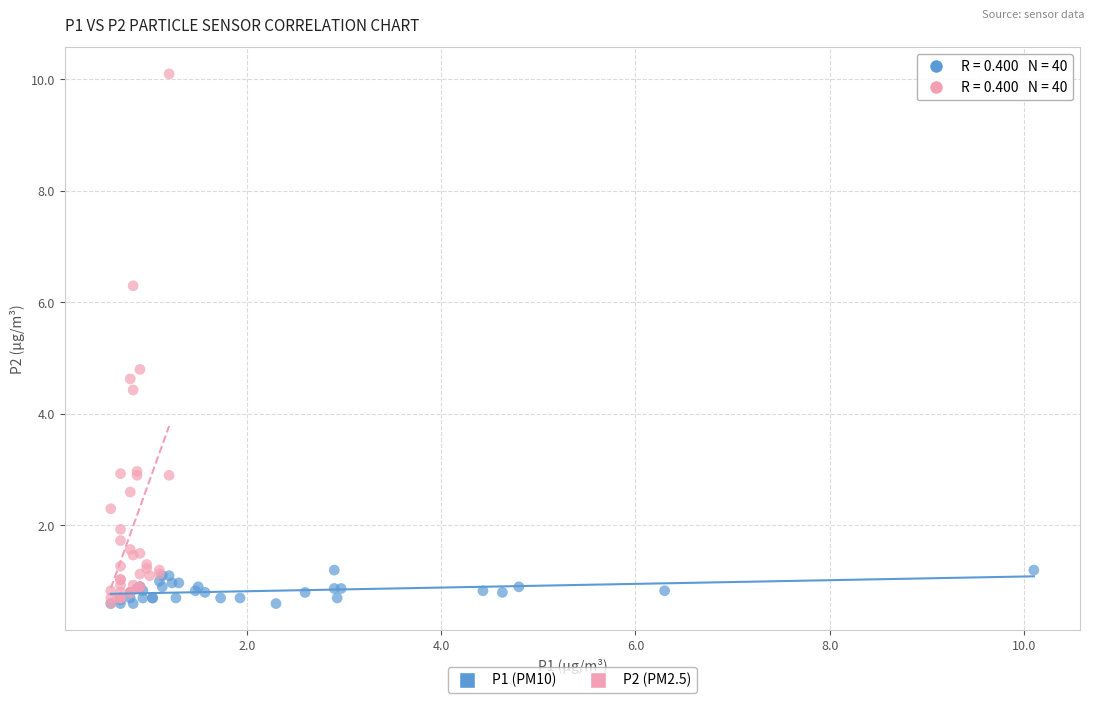

Which series contains the highest Y value?

P2 (PM2.5)